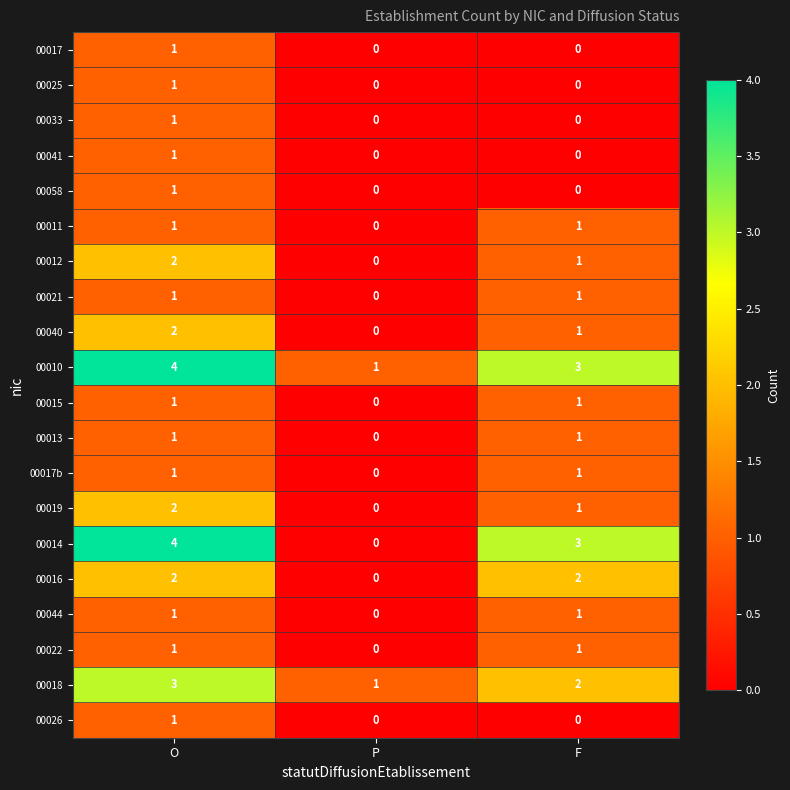

Count the 00014 values in the range 0 to 4.

3